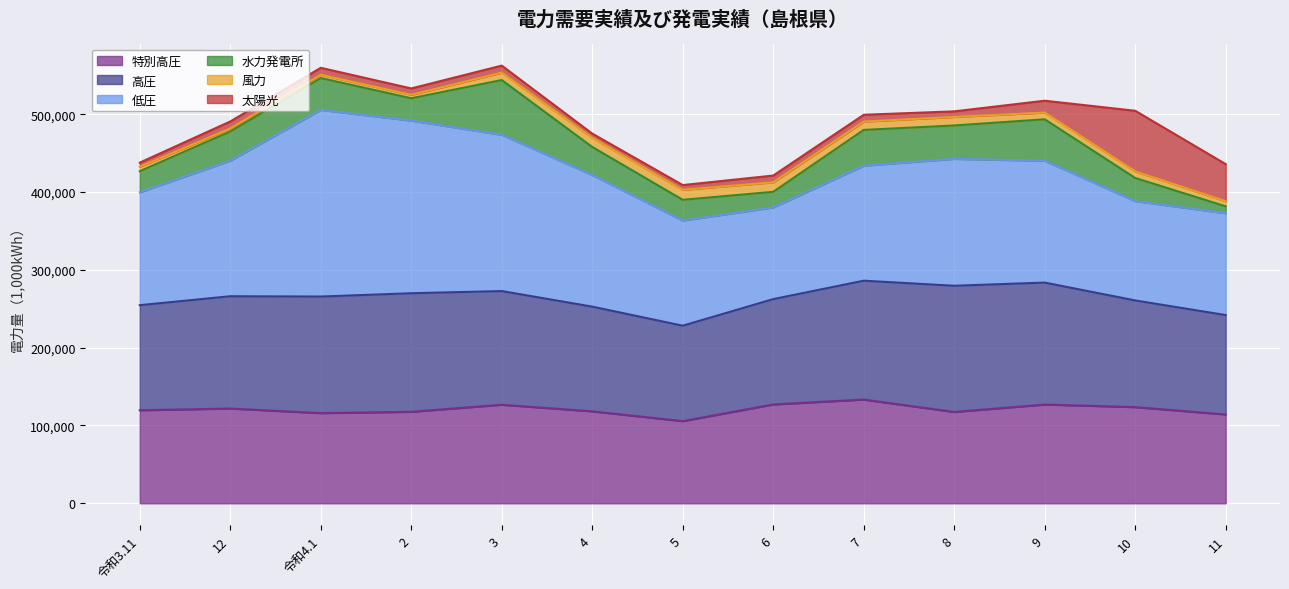

The value of 太陽光 at 4 is 7356.3. True or false?

False